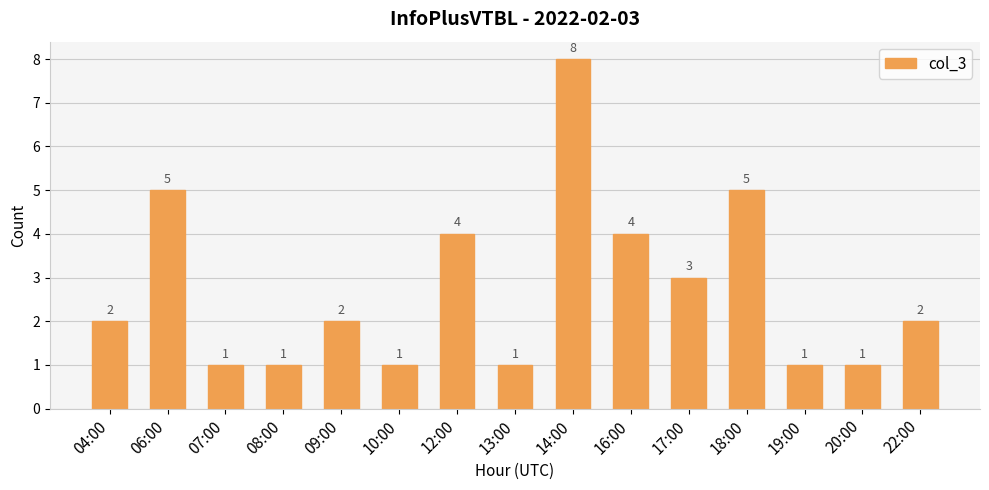

What is the approximate value at 16:00?

4